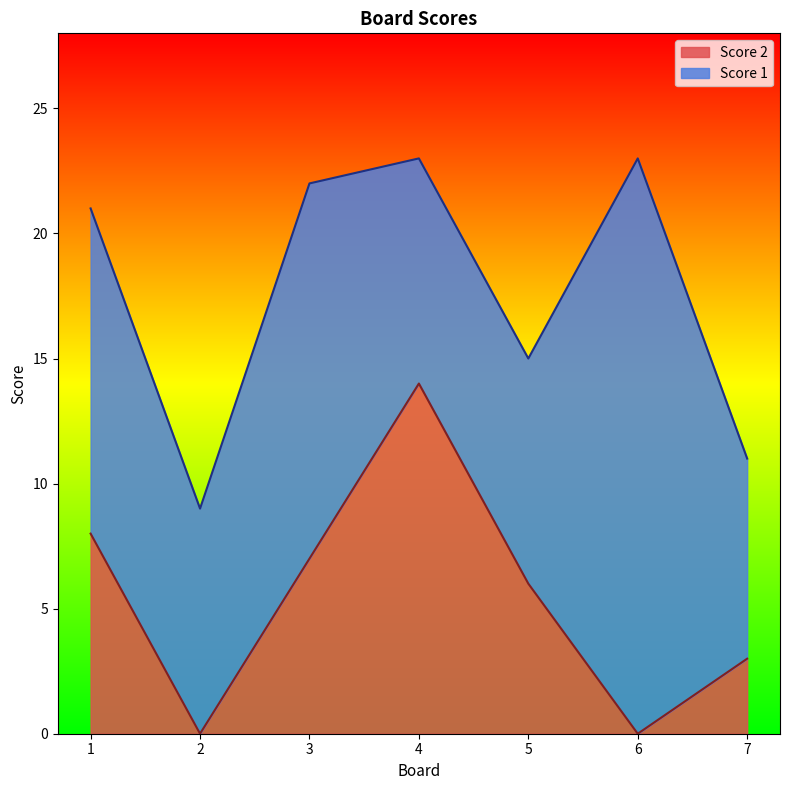

Where does the data first go above 6?

1